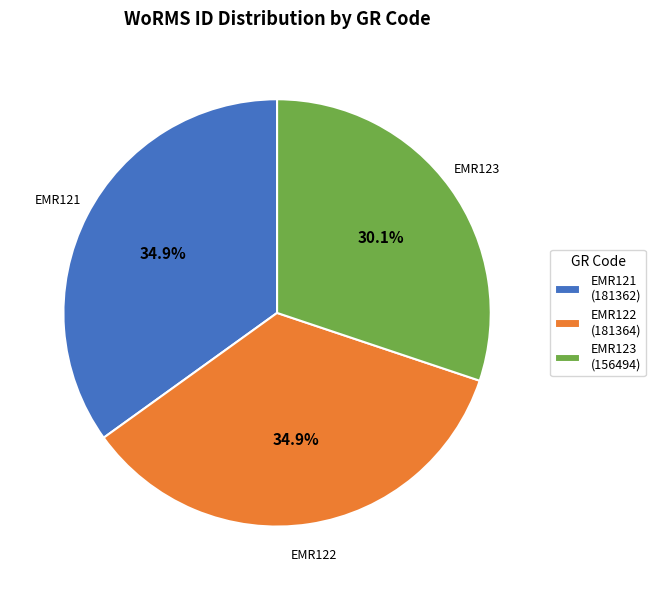

Which category has the smallest portion of the pie?

EMR123